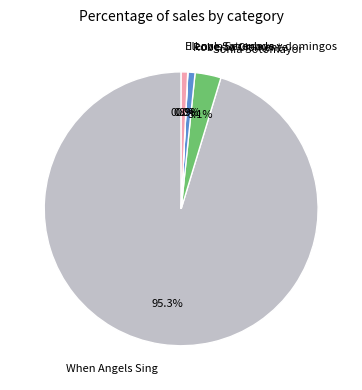

How much of the chart is everything except Elena's Serenade?

99.2%